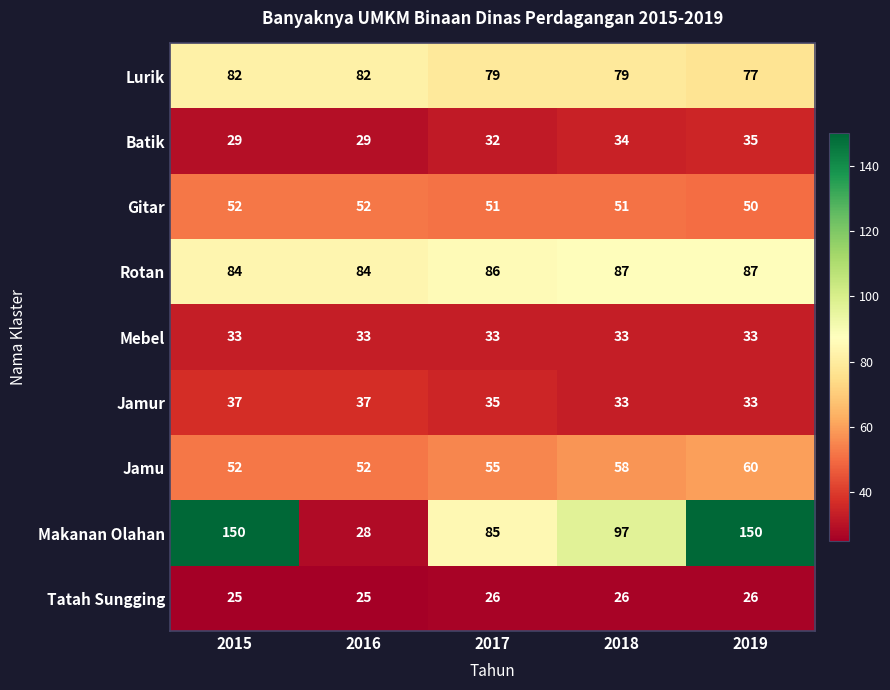

The Lurik series shows 77 at 2019. True or false?

True